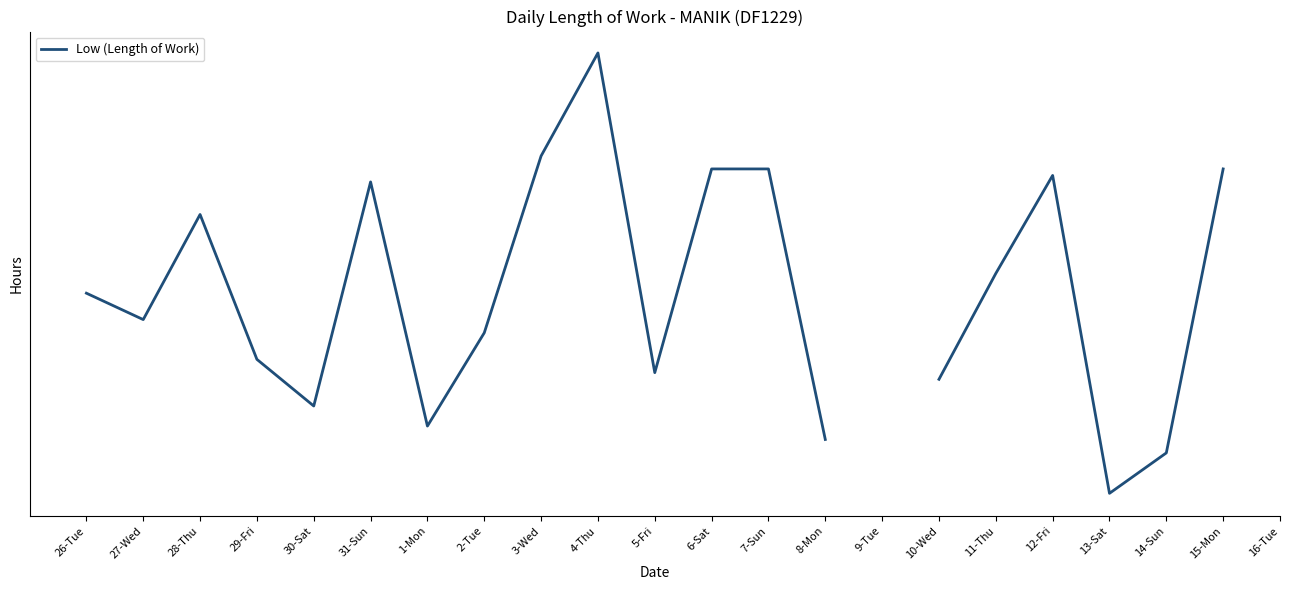

Count the number of values greater than 12.

19